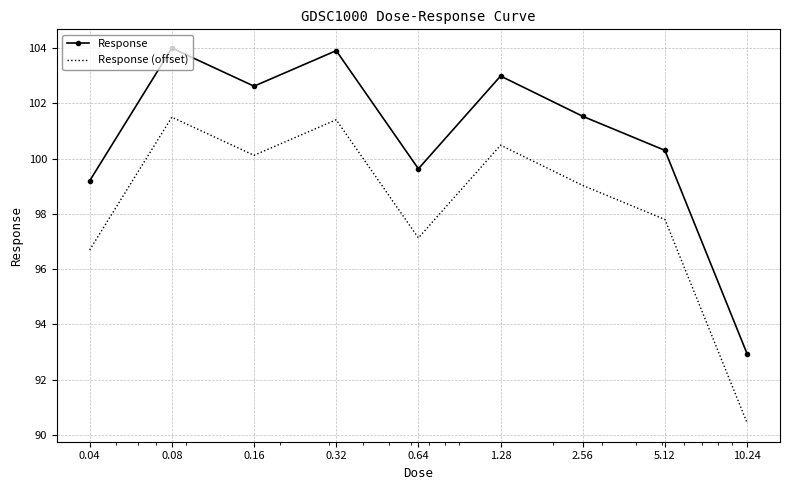

What is the difference between the maximum and minimum values in the Response (offset) series?

11.1